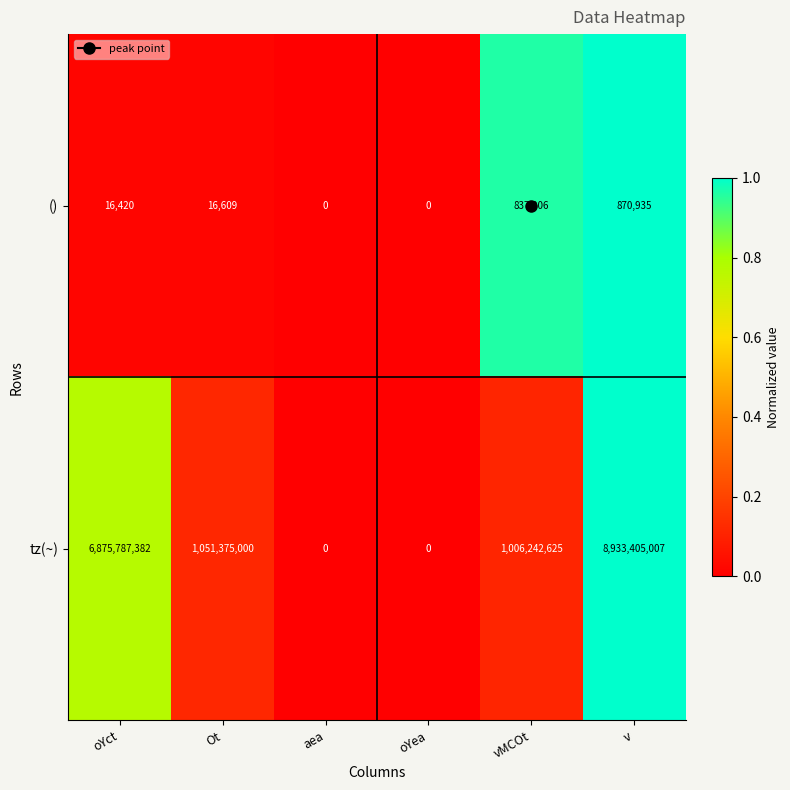

Which series has the widest spread of values?

tz(~)